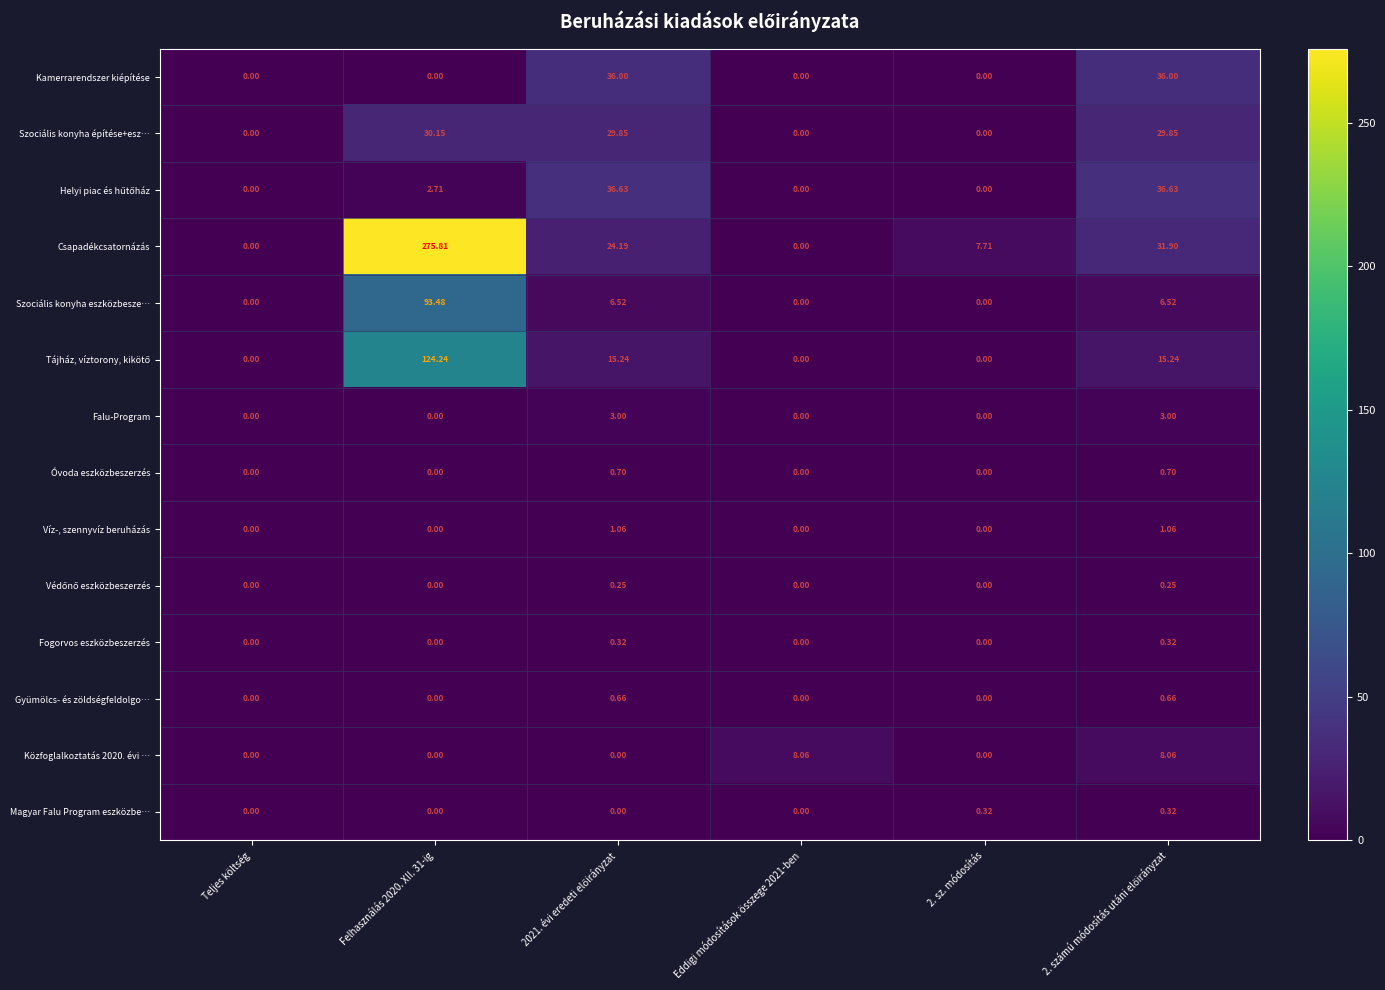

Which series changed the most between Felhasználás 2020. XII. 31-ig and 2. sz. módosítás?

Csapadékcsatornázás